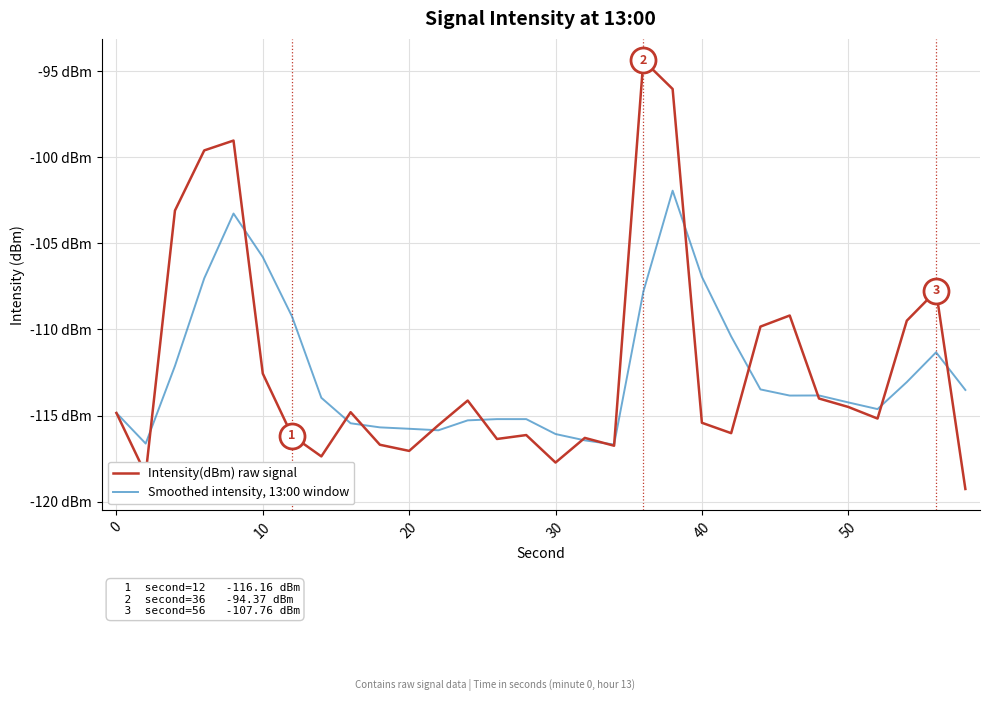

True or false: Smoothed intensity, 13:00 window and Intensity(dBm) raw signal cross at least once.

True